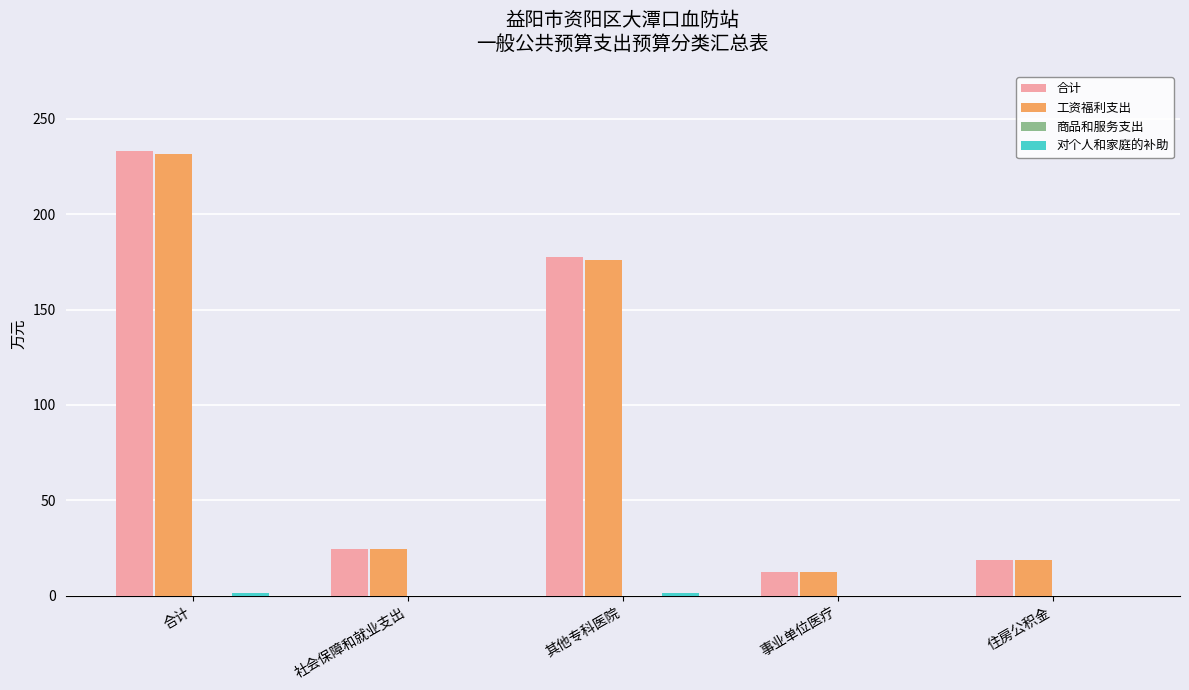

At which label does 合计 reach its peak?

合计